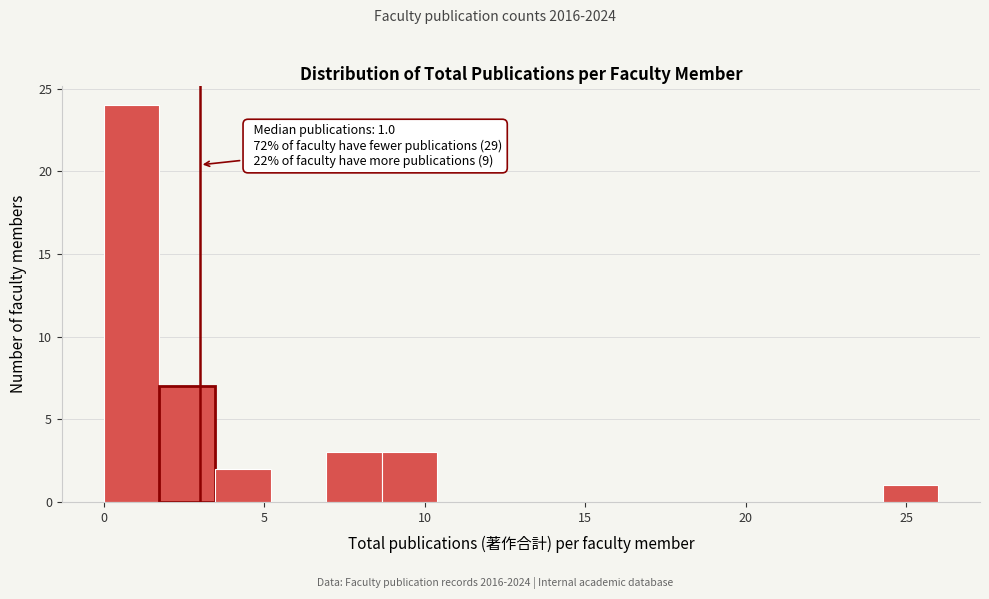

Read against the x-axis, roughly where is the centre of the tallest bar?

1.0